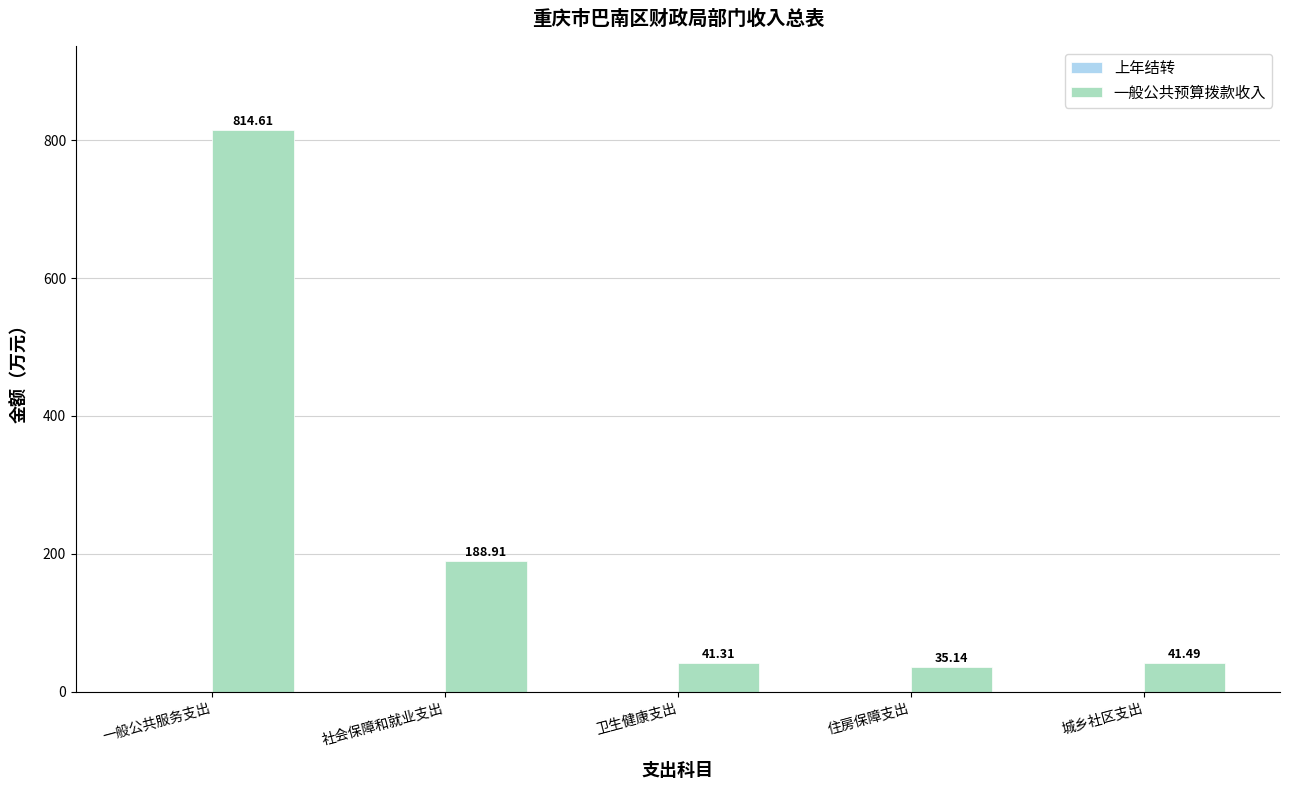

Which has a higher value, 住房保障支出 or 一般公共服务支出?

一般公共服务支出